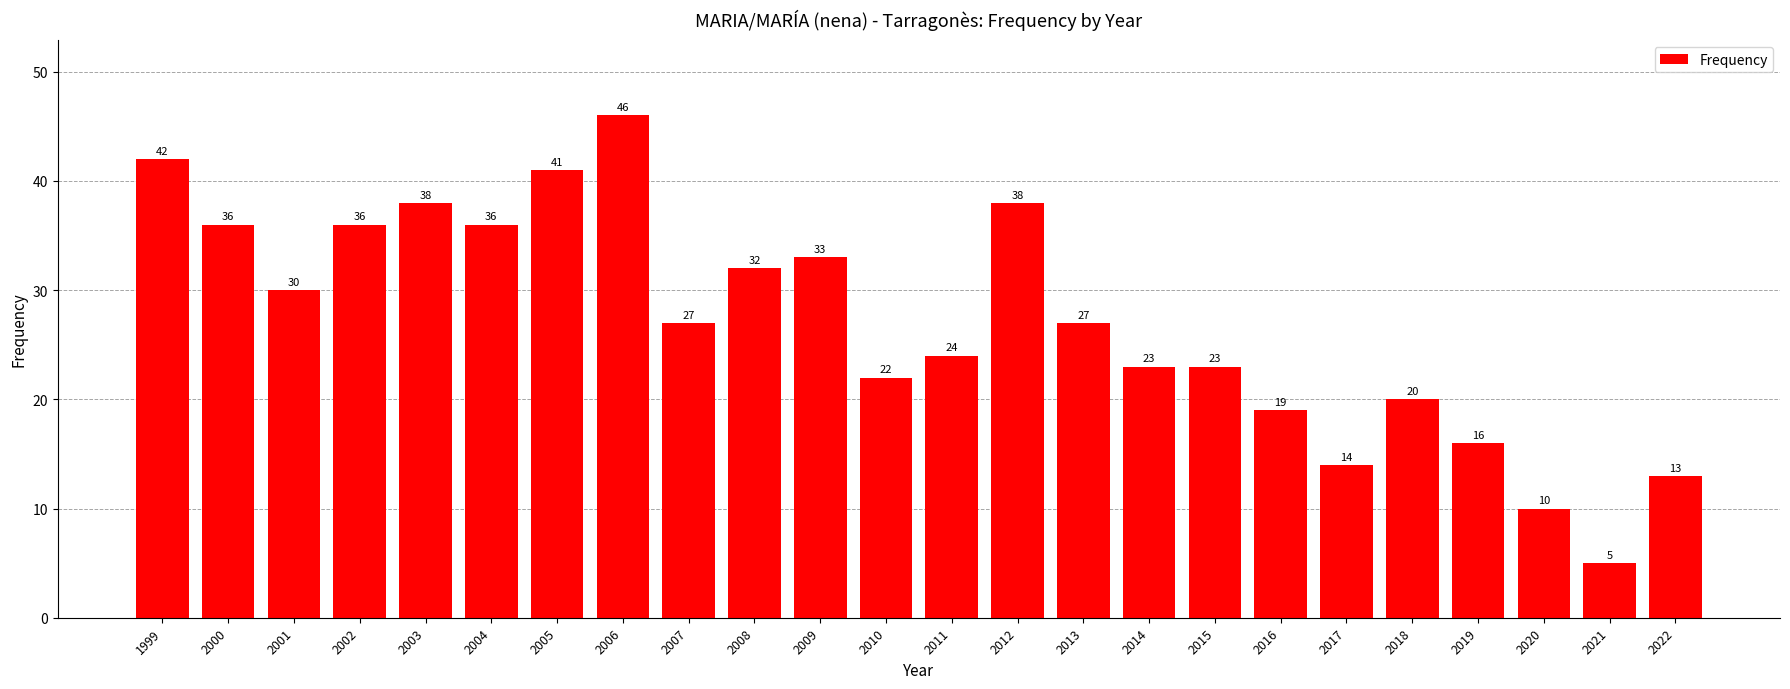

How many data points are less than 27?

11